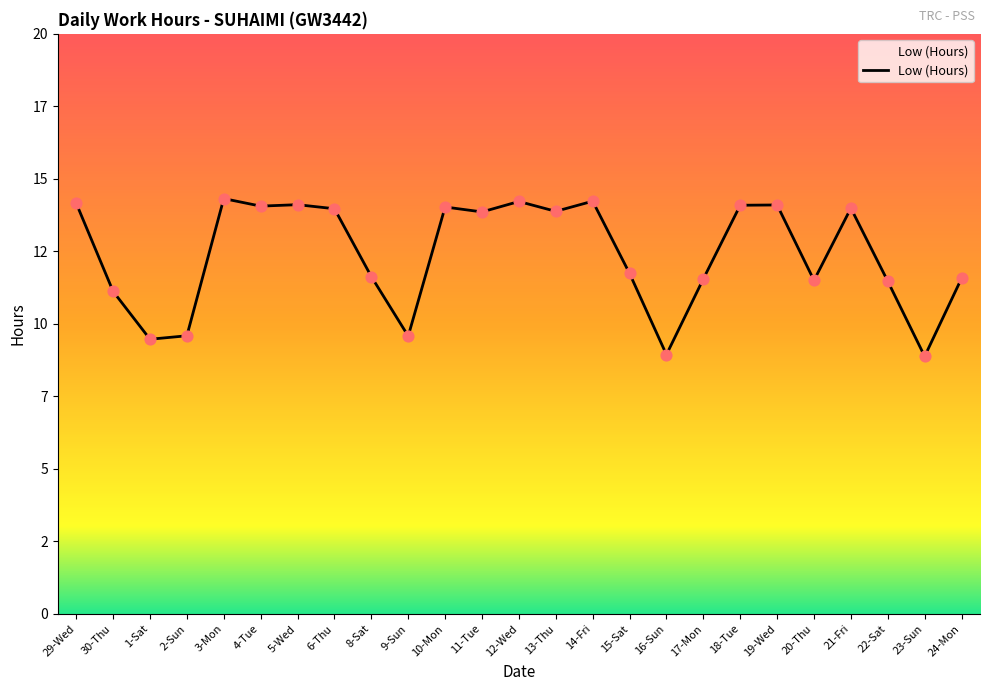

What is the change in value from 1-Sat to 4-Tue?

+4.6